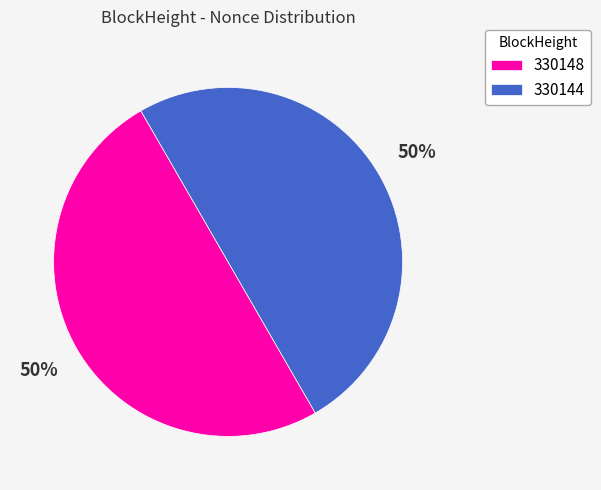

True or false: 330144 accounts for 36% of the total.

False